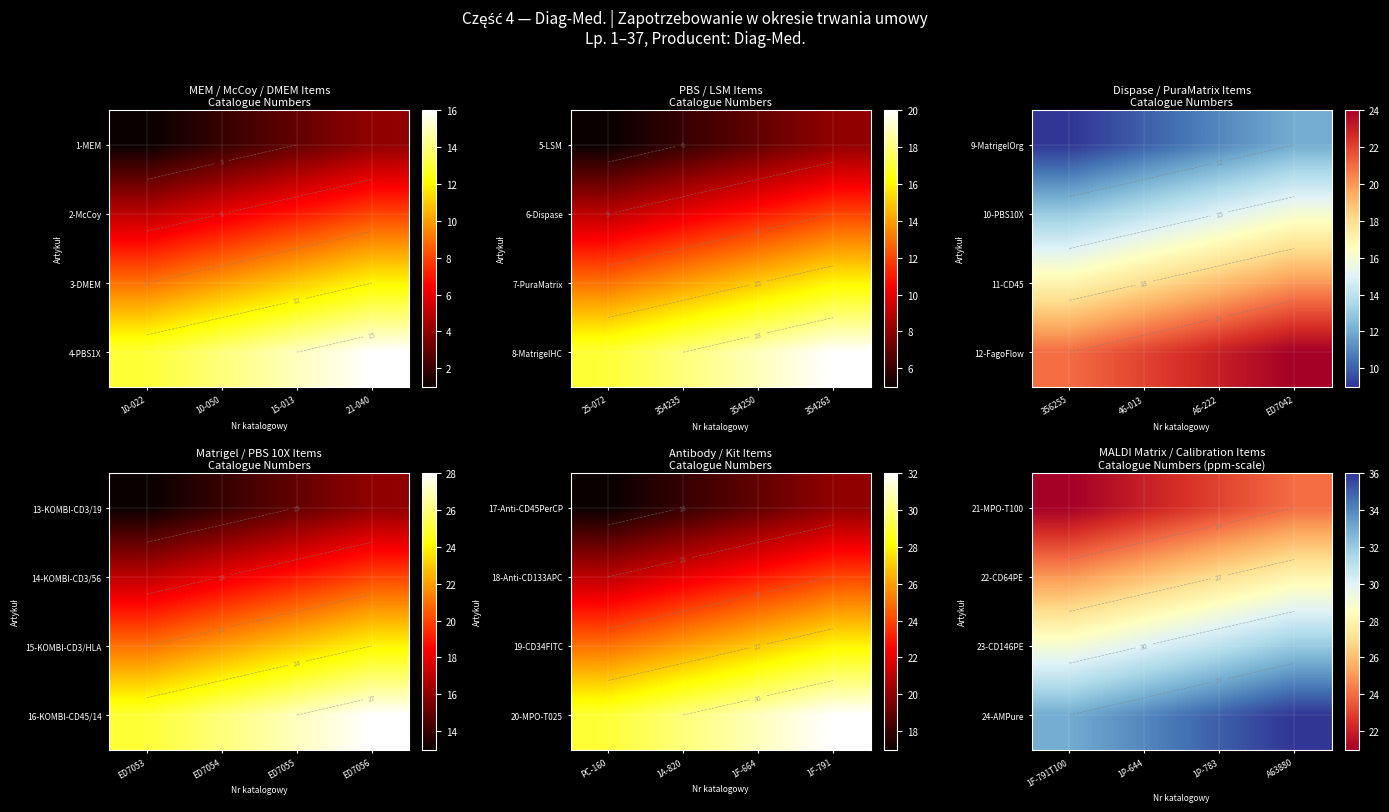

True or false: 22-CD64PE has a value of 37 at 1P-783.

False